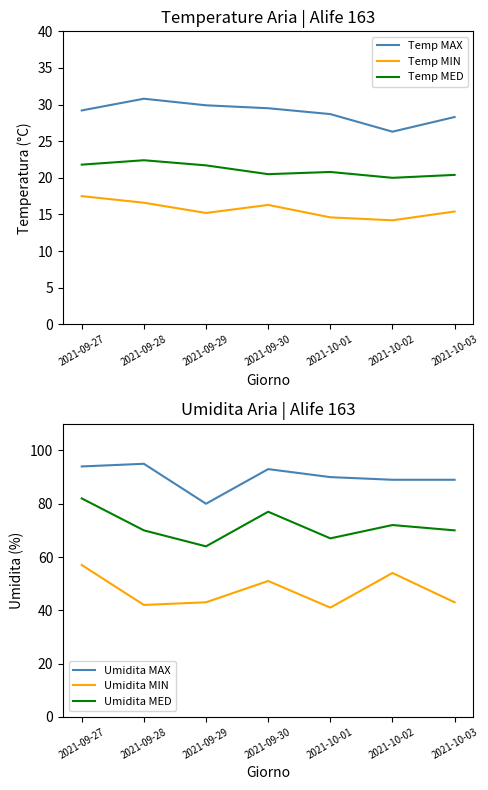

At which label does Temp MIN first exceed 15?

2021-09-27